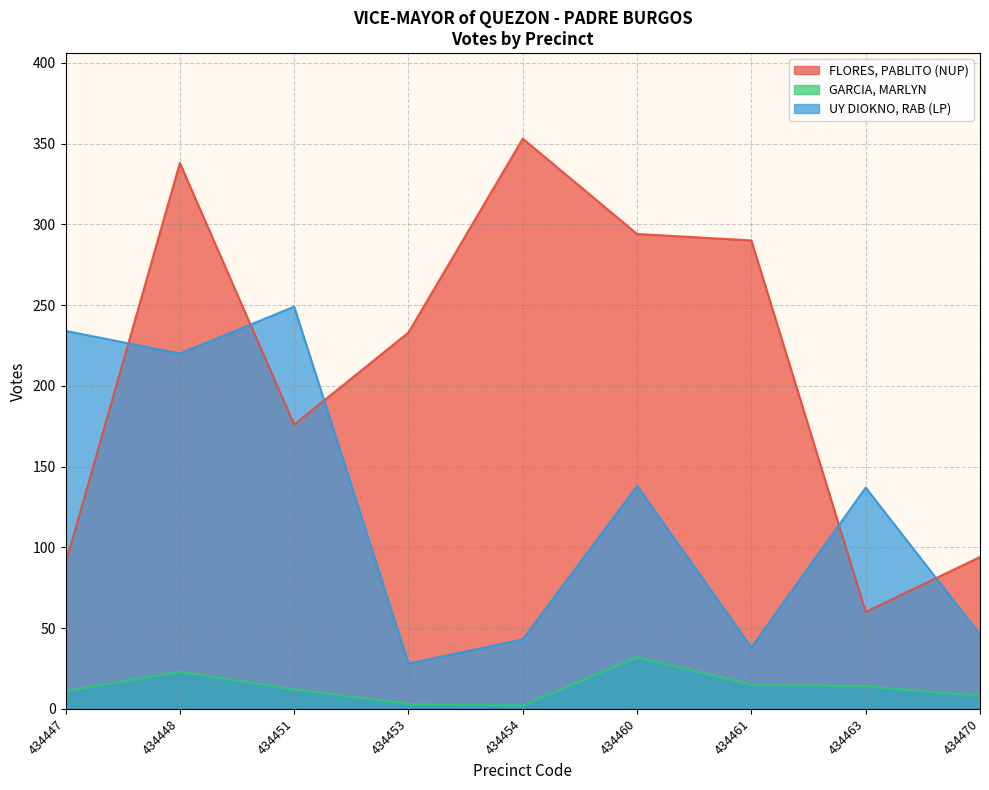

List the series in order of their overall mean, highest first.

FLORES, PABLITO (NUP), UY DIOKNO, RAB (LP), GARCIA, MARLYN